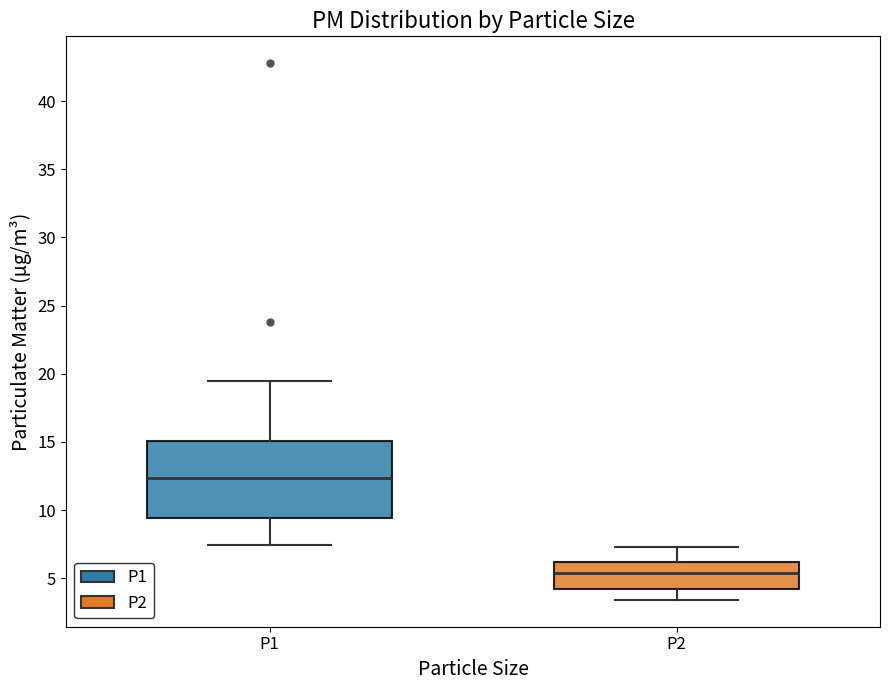

Reading left to right, read every box against the y-axis: the position of its median line, the range the box covers, and the ends of its whiskers. The values are not printed on the chart, so give them approximately, as read against the axis.

P1: median 12.5, box 9.5 to 15.0, whiskers 7.5 to 19.5
P2: median 5.5, box 4.0 to 6.0, whiskers 3.5 to 7.5